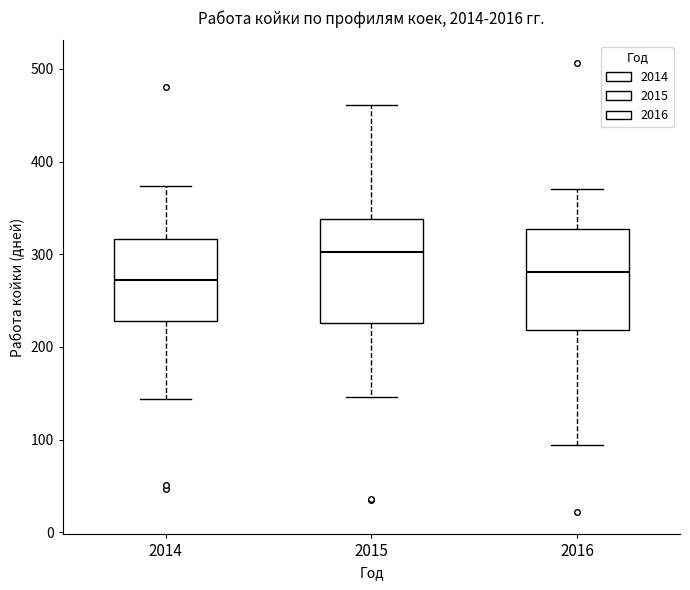

Reading left to right, transcribe this box plot: for each box, give where its median line is, the range the box spans, and where its two whiskers end, as read against the y-axis. The values are not printed on the chart, so give them approximately, as read against the axis.

2014: median 270, box 230 to 320, whiskers 140 to 370
2015: median 300, box 230 to 340, whiskers 150 to 460
2016: median 280, box 220 to 330, whiskers 90 to 370